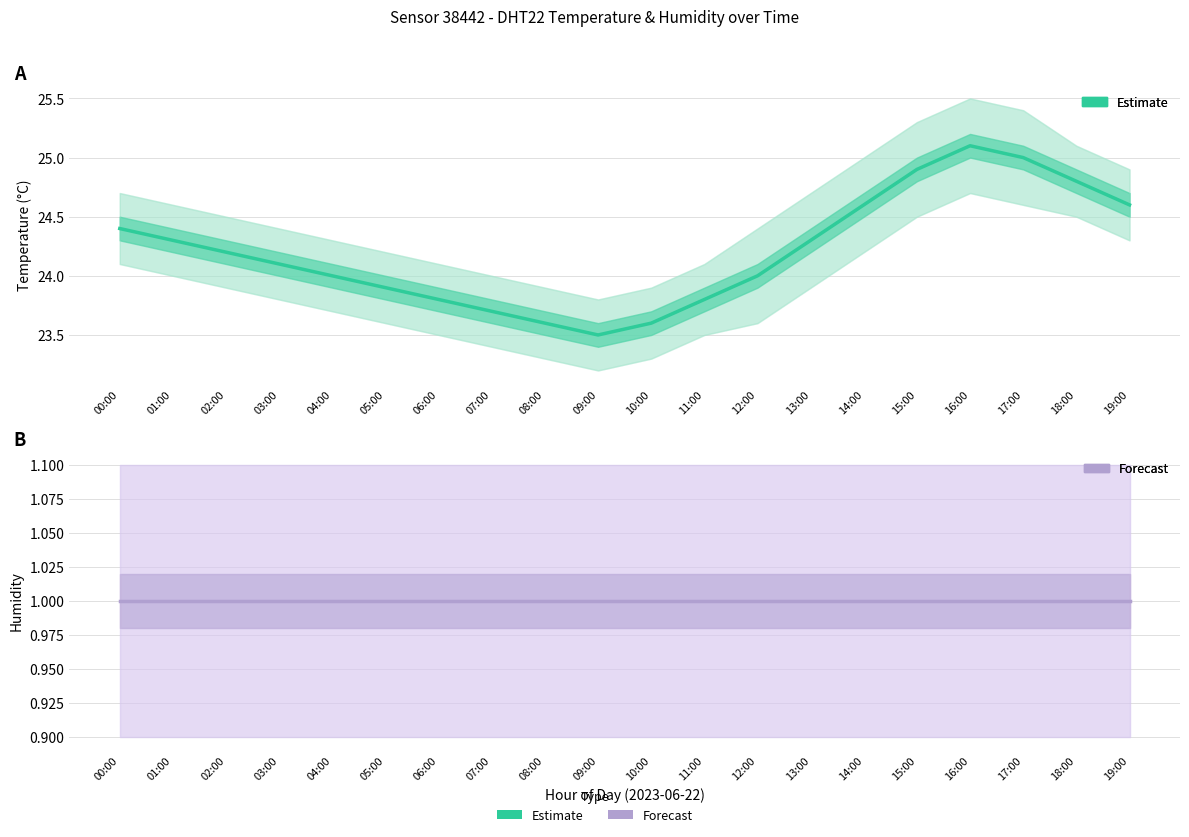

Which has a higher value, 00:00 or 15:00?

15:00